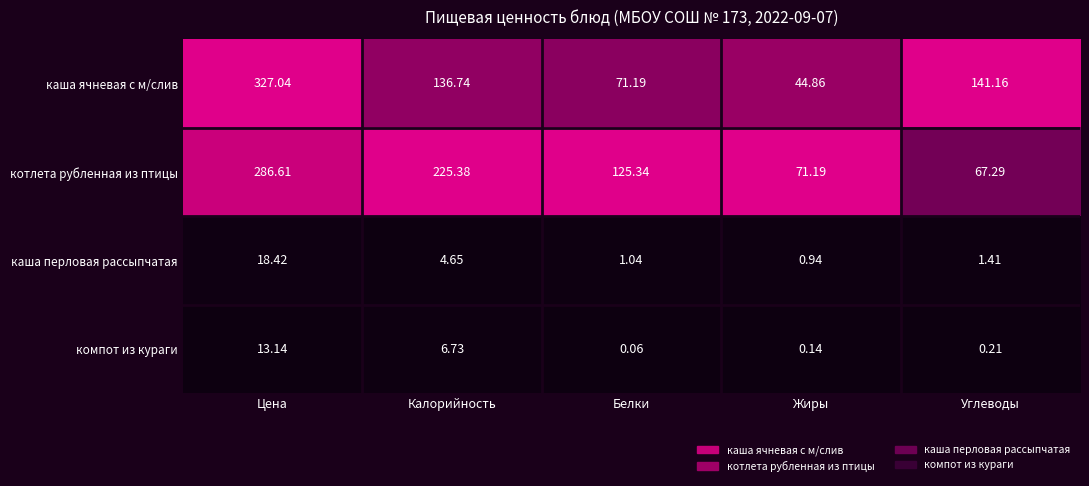

Rank the series by their maximum value, from highest to lowest.

каша ячневая с м/слив, котлета рубленная из птицы, каша перловая рассыпчатая, компот из кураги